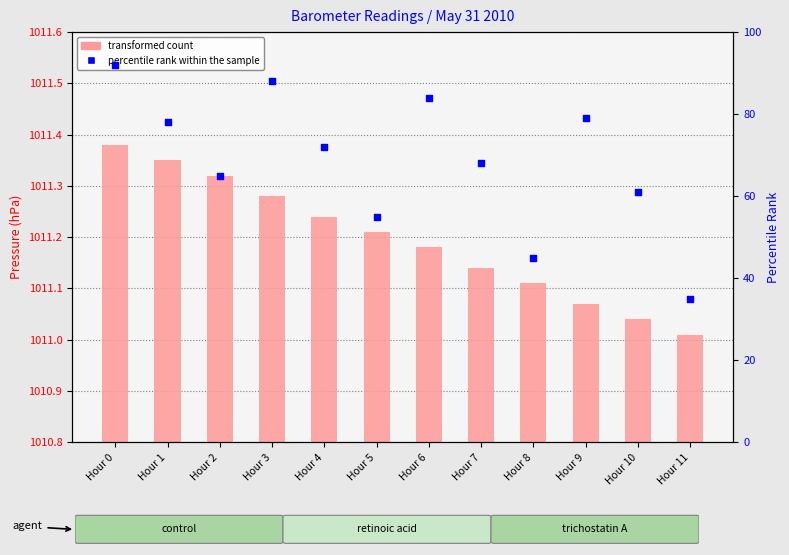

What are all the series names shown in the legend?

transformed count, percentile rank within the sample